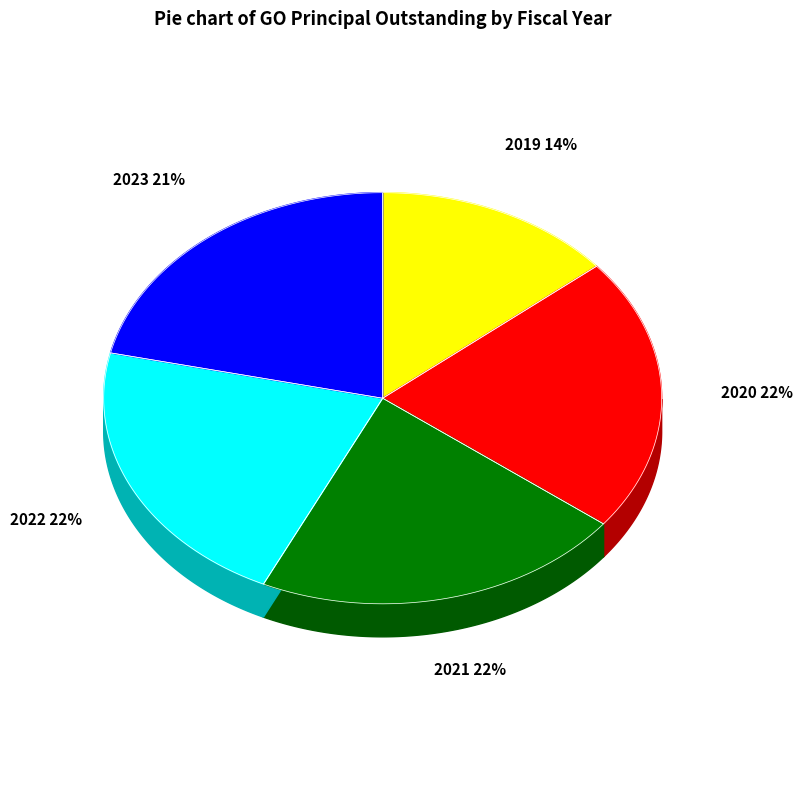

Approximately how many times larger is the value at 2019 compared to 2021?

0.6